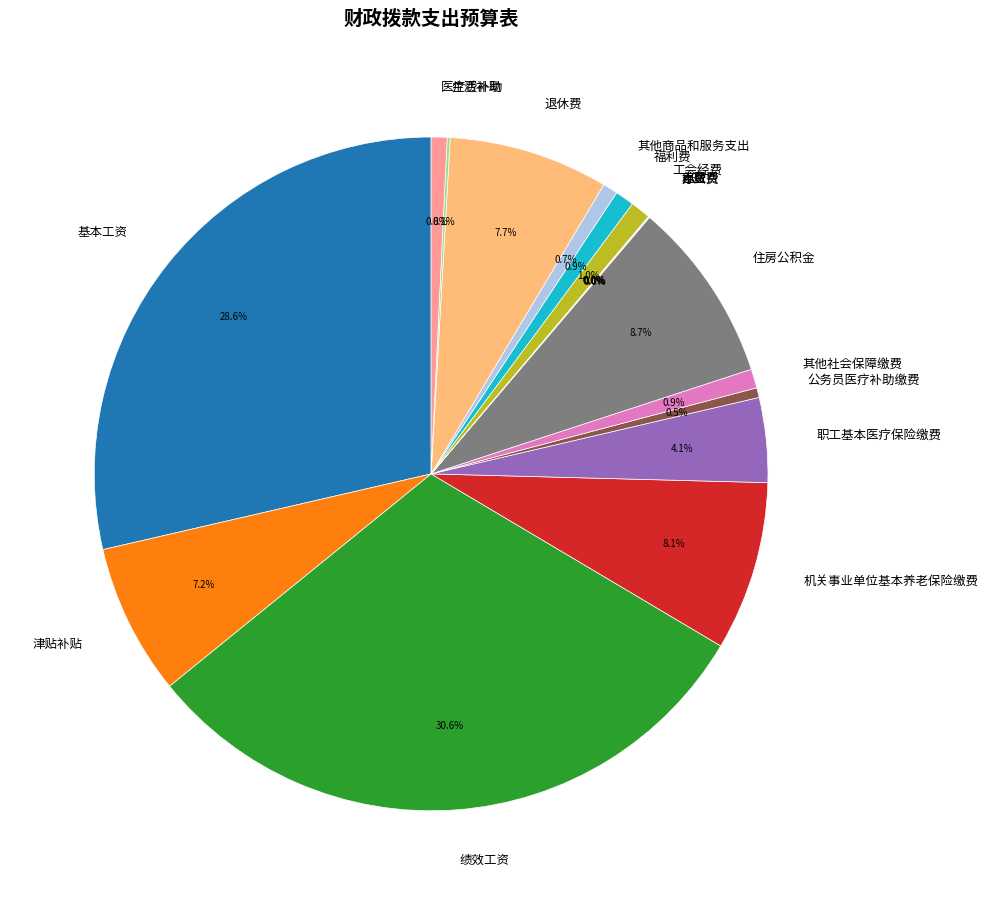

The 津贴补贴 slice represents 7% of the pie. True or false?

True